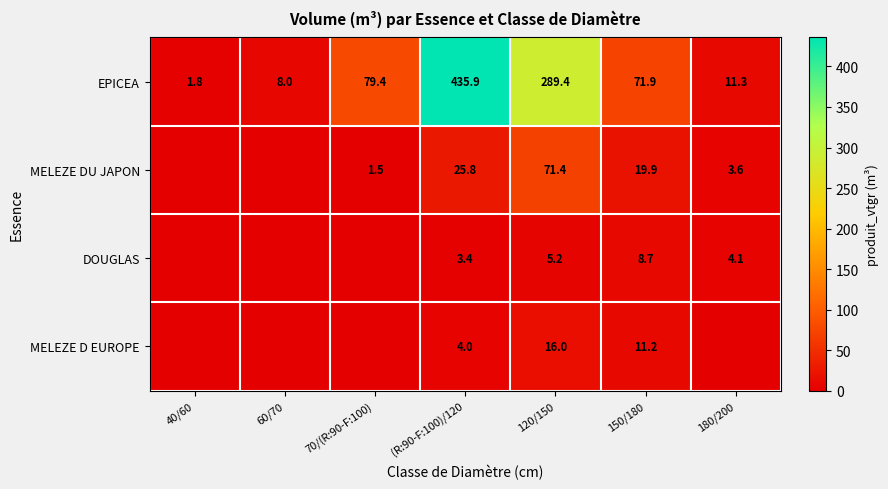

Where is EPICEA nearest to the value 218?

120/150